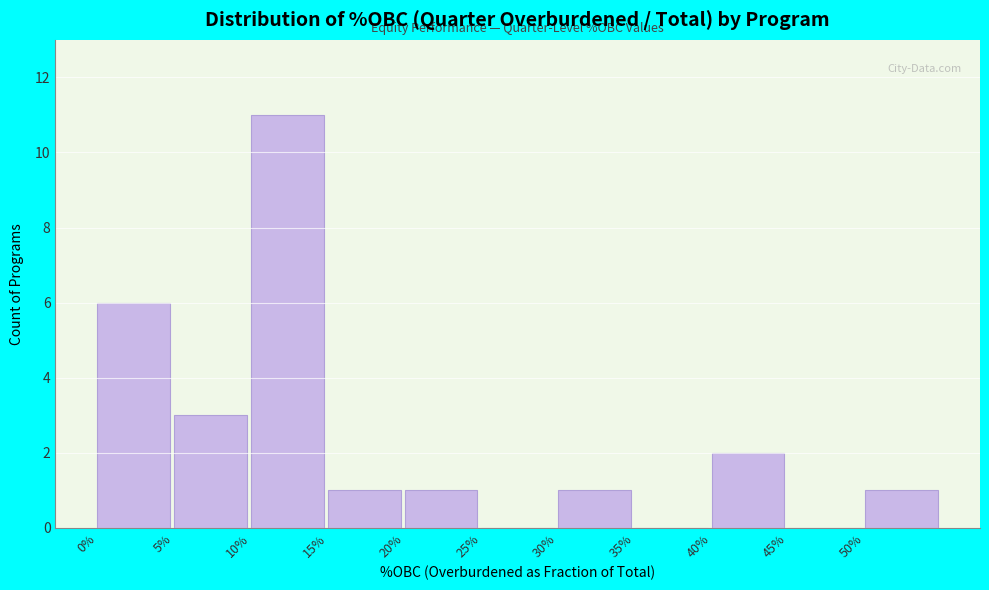

Reading left to right, extract all data points from this chart.

0%=6	5%=3	10%=11	15%=1	20%=1	25%=0	30%=1	35%=0	40%=2	45%=0	50%=1